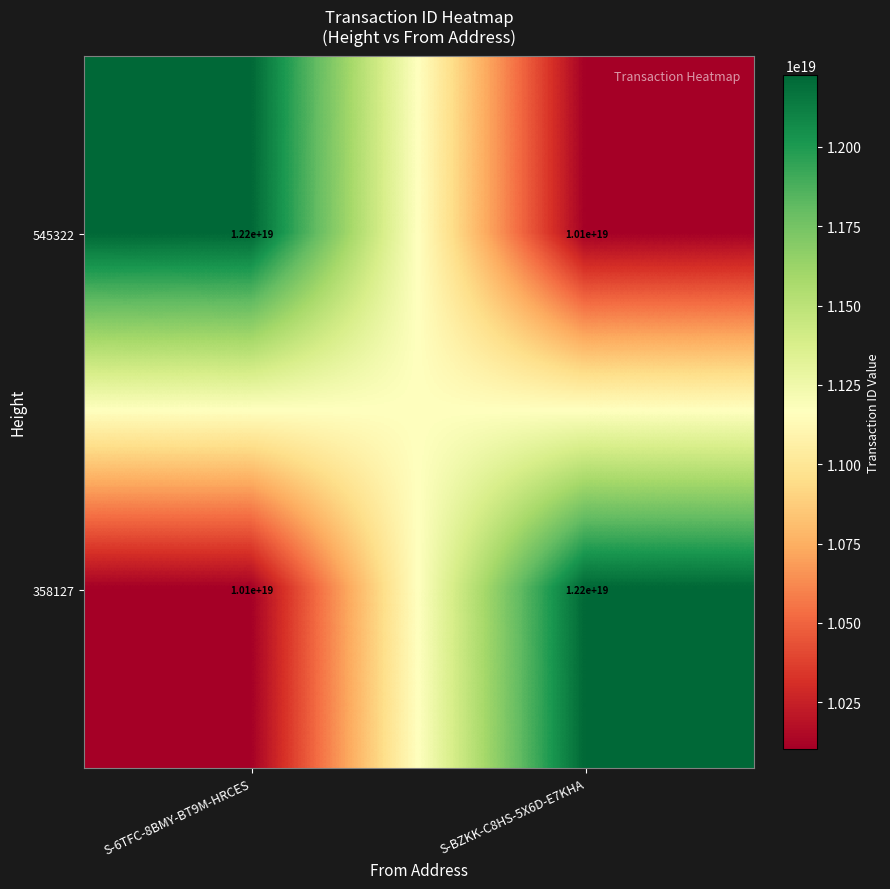

The 545322 series shows 21078326907690532864 at S-6TFC-8BMY-BT9M-HRCES. True or false?

False